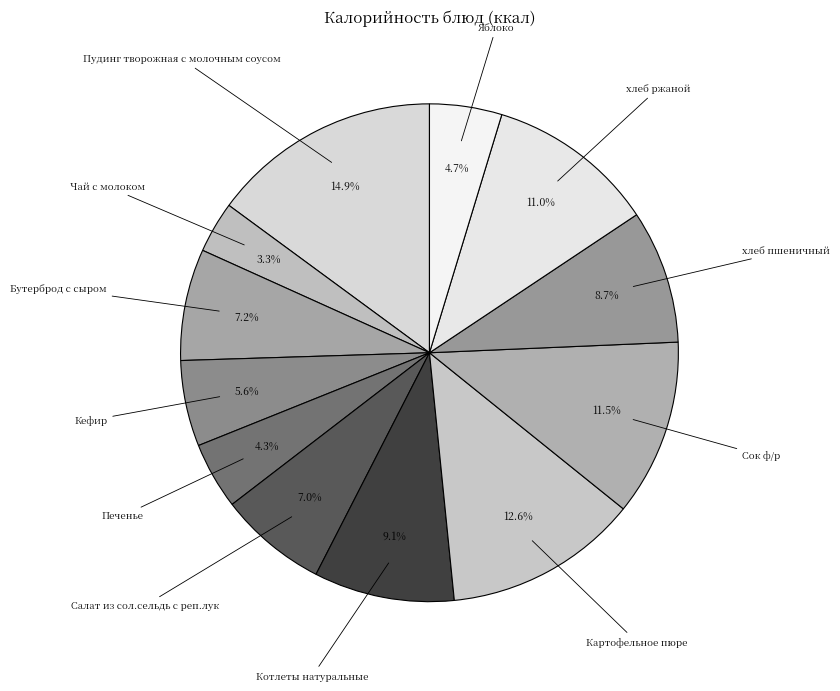

To the nearest percent, what is the difference between the Сок ф/р and Котлеты натуральные slice percentages?

2%